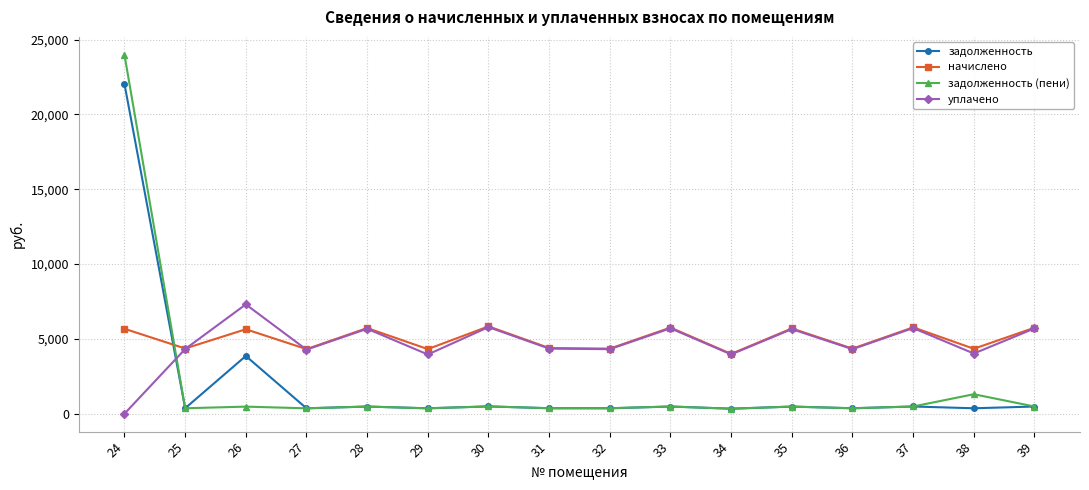

How many values in the уплачено series exceed 4350?

8